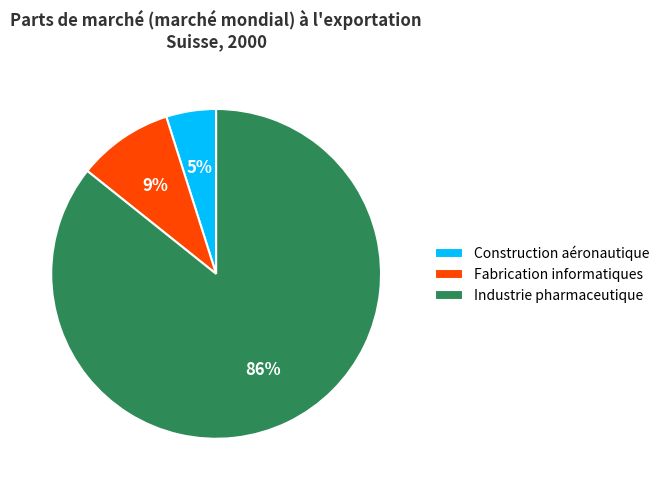

Is there any slice that represents more than half of the pie?

Yes